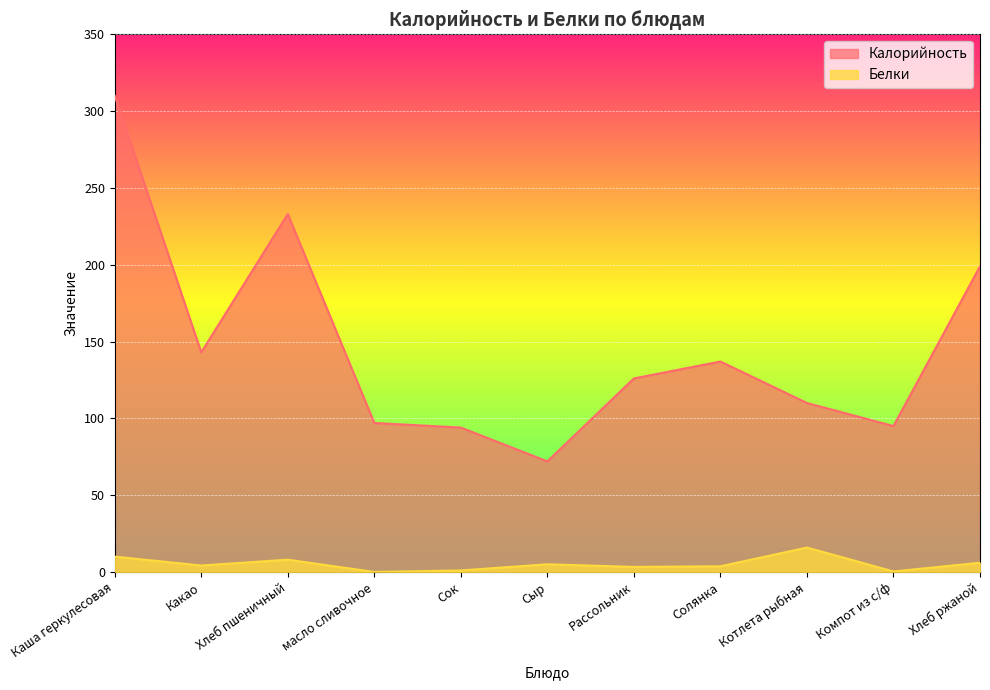

What is the label of the 8th point from the right?

масло сливочное